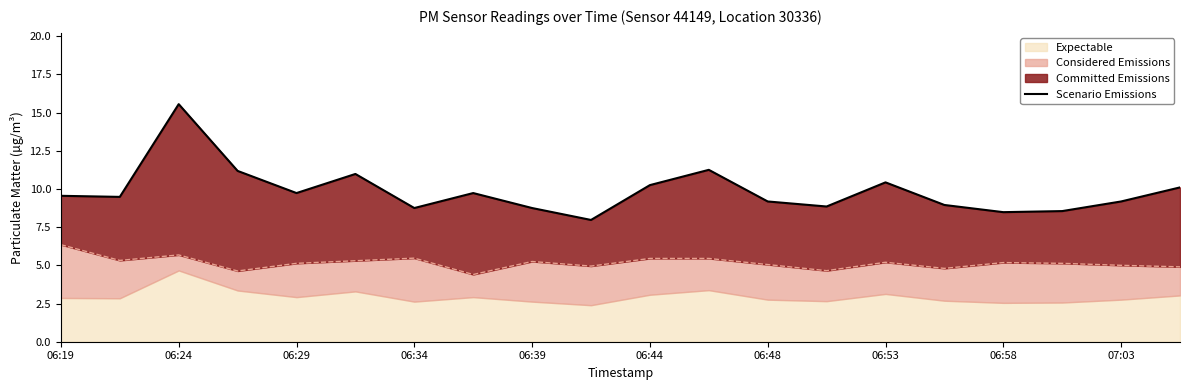

What is the ratio of the value at 06:53 to the value at 16?

1.1